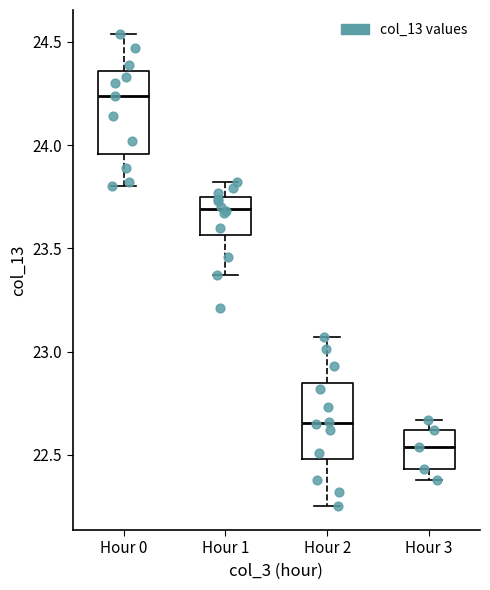

Where does the median line of the box for Hour 3 sit on the y-axis? The values are not printed on the chart, so give them approximately, as read against the axis.

22.55